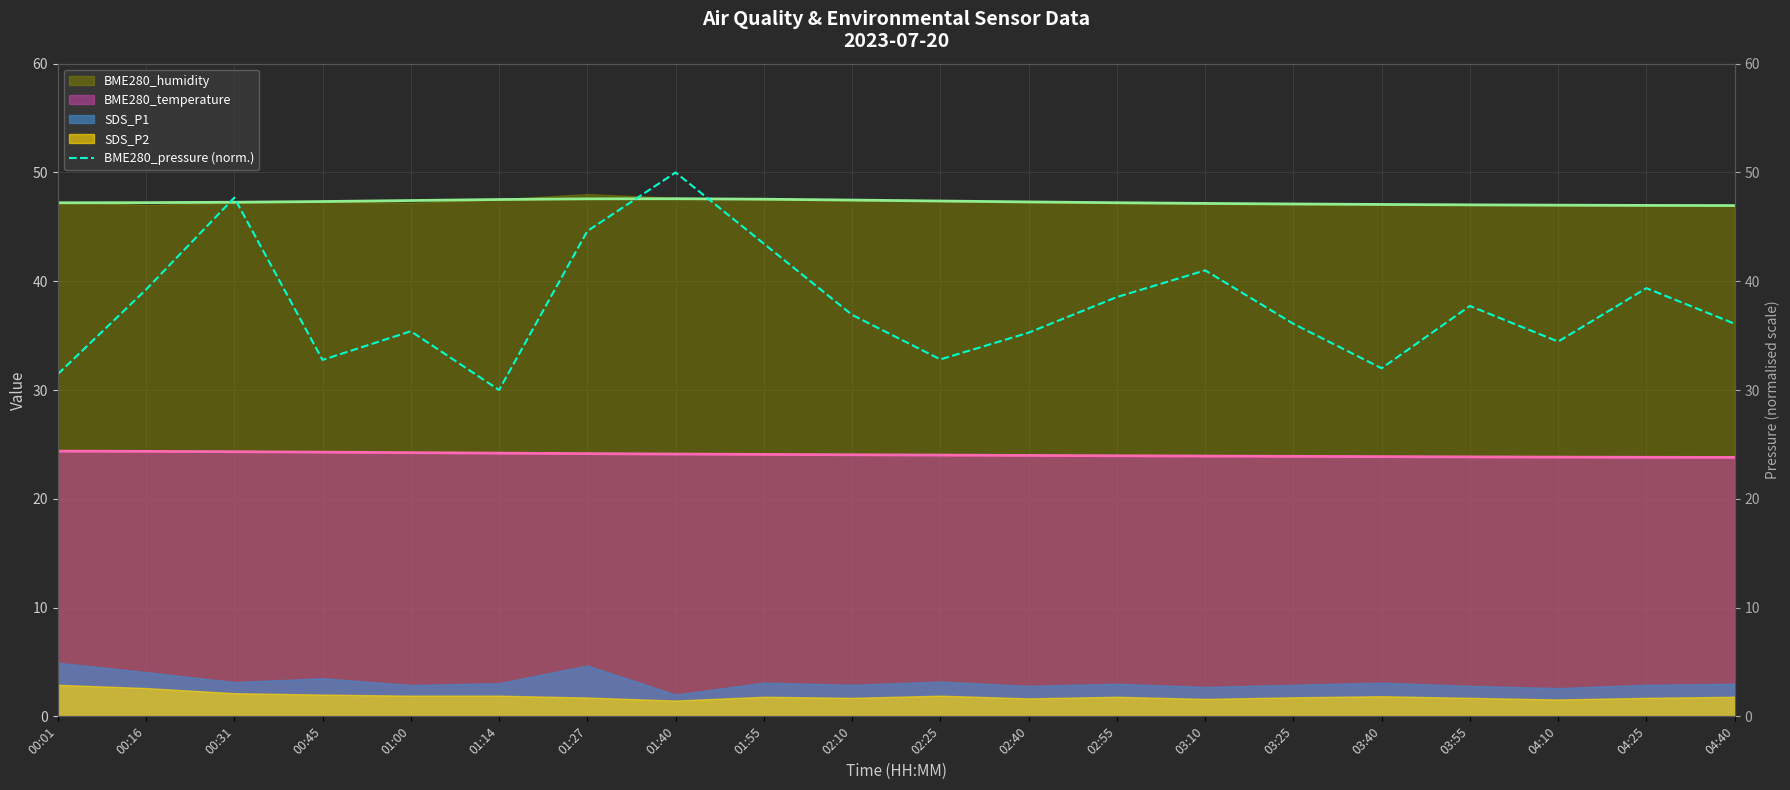

True or false: there are more than 2 points higher than both neighbors.

True